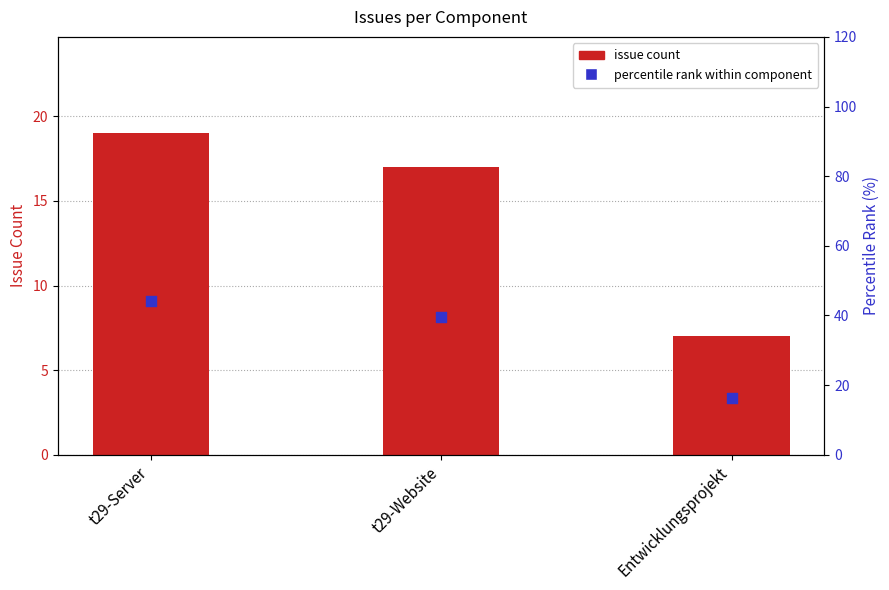

Which series has the largest total across all categories?

percentile rank